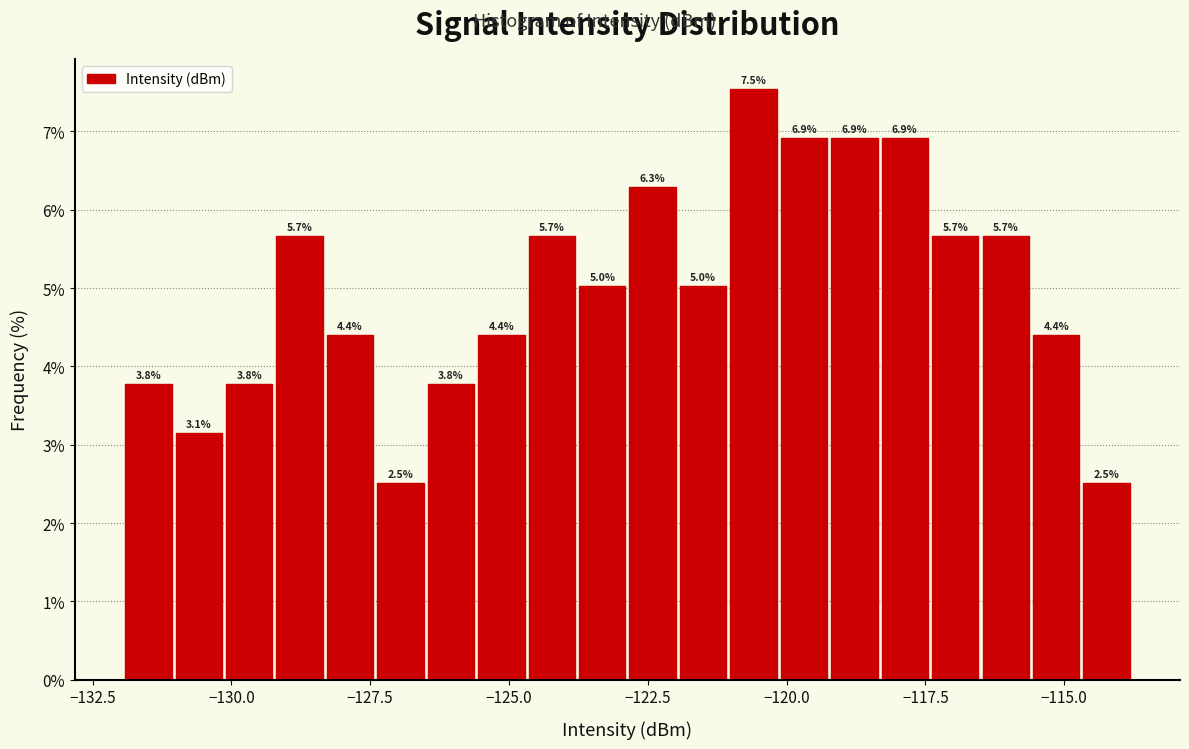

Read against the x-axis, roughly where is the centre of the tallest bar?

-120.5